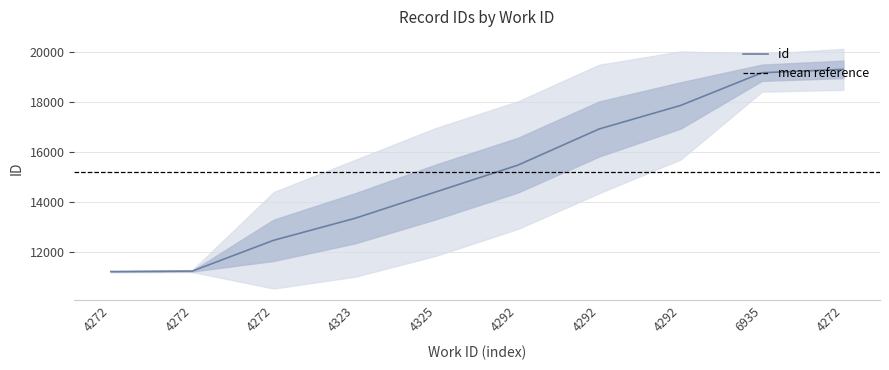

How many categories are shown in the chart?

10